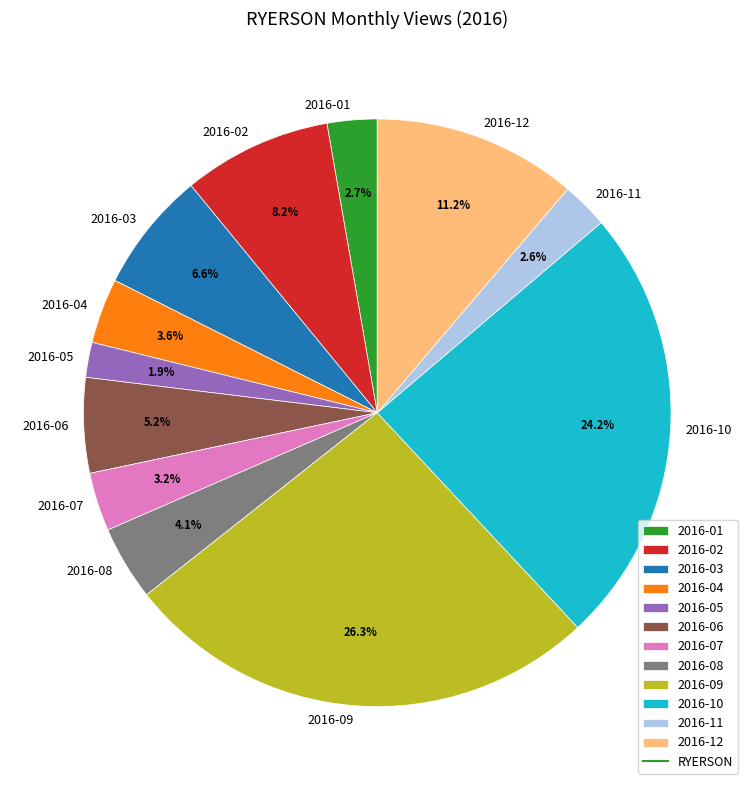

Which slice is the largest?

2016-09